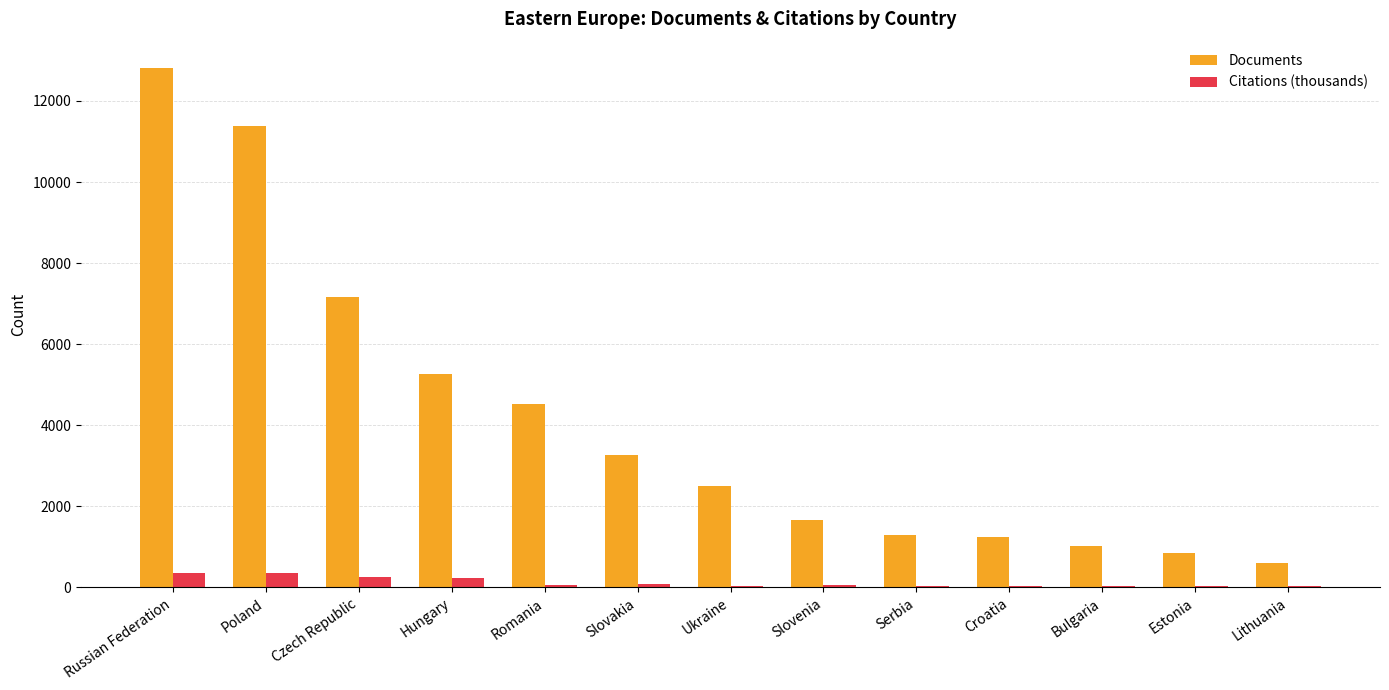

Which category has the highest value across all series?

Russian Federation